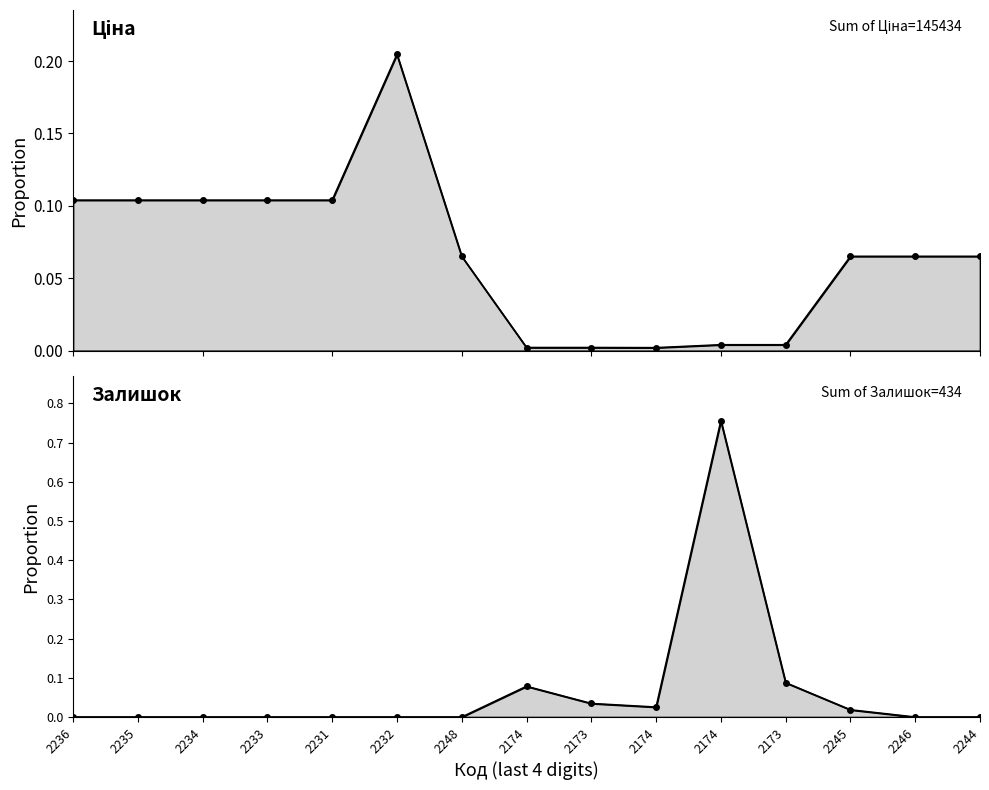

At which category is the sum across all series the highest?

2174